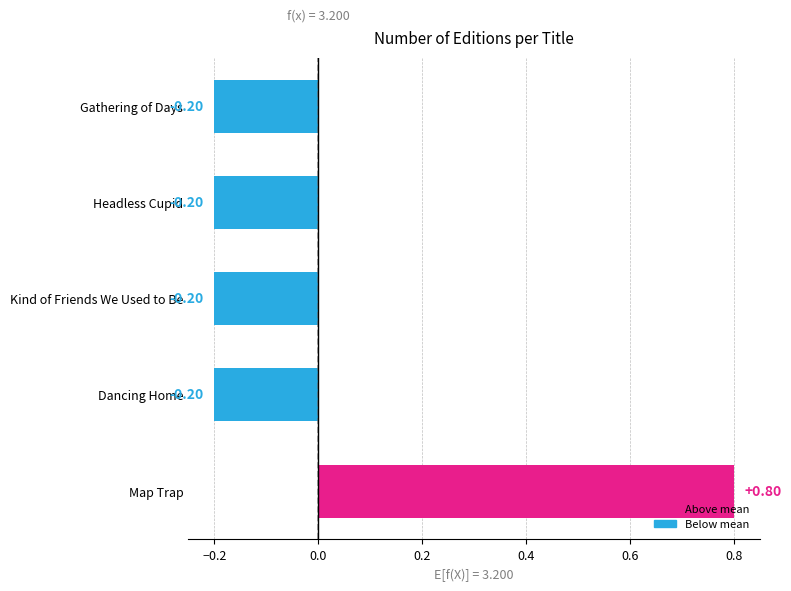

What position from the right is Headless Cupid?

2